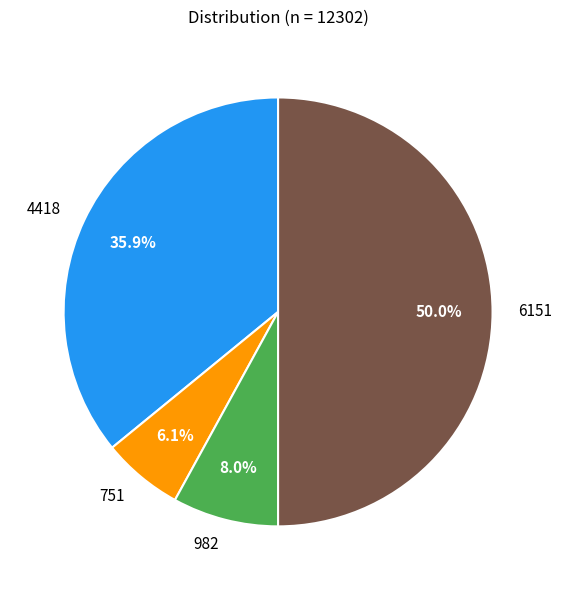

Combined, do 751 and 982 account for over 50%?

No